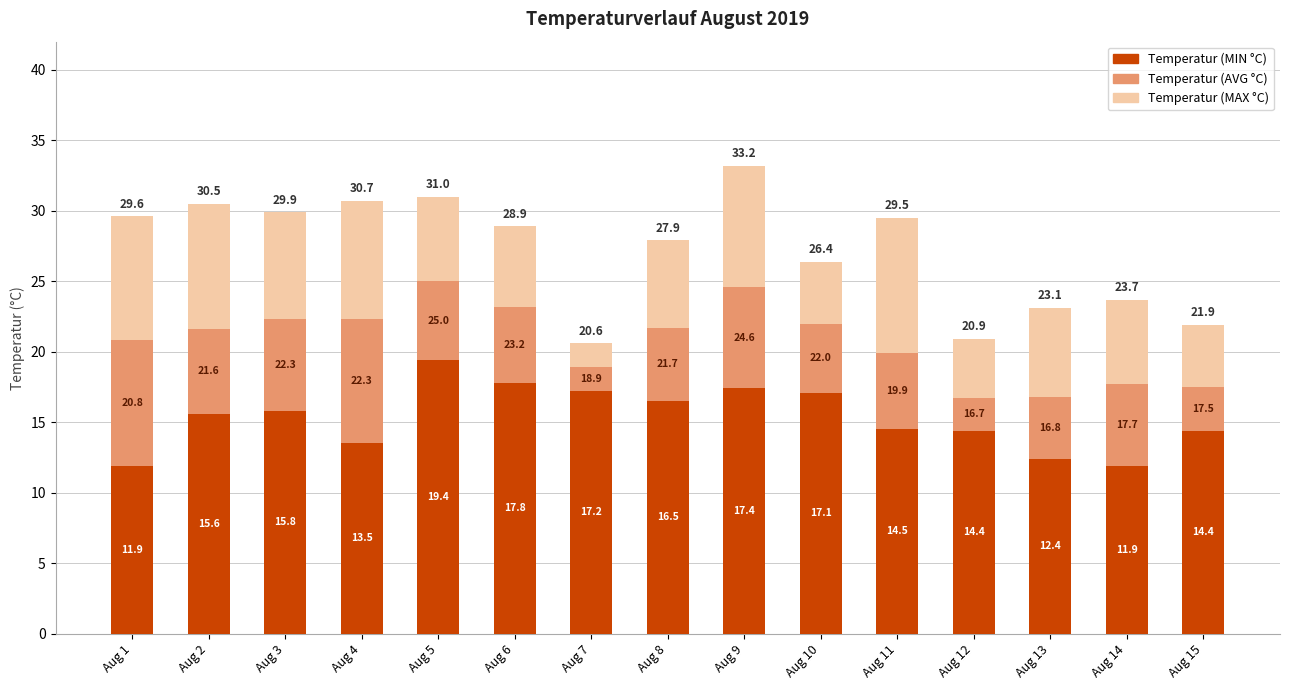

Which series has the largest range (max minus min)?

Temperatur (MAX °C)